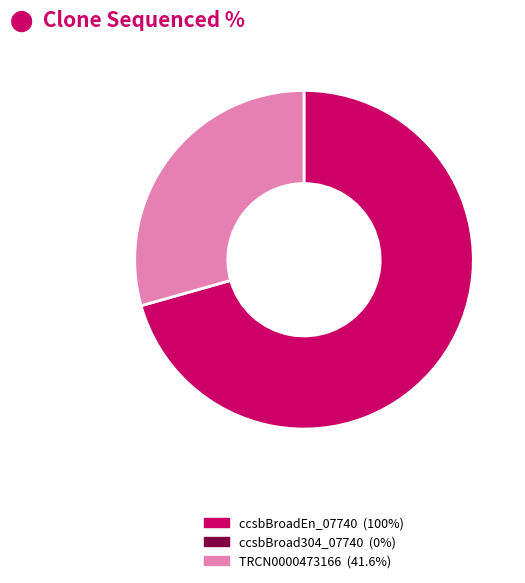

Is there any slice that represents more than half of the pie?

Yes